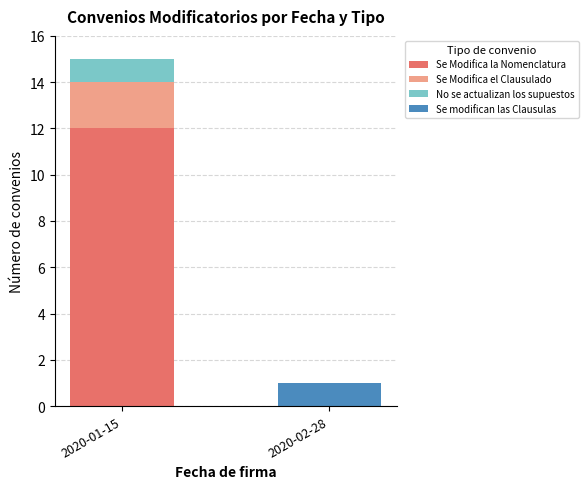

Reading left to right, transcribe the values for Se Modifica la Nomenclatura.

2020-01-15=12	2020-02-28=0